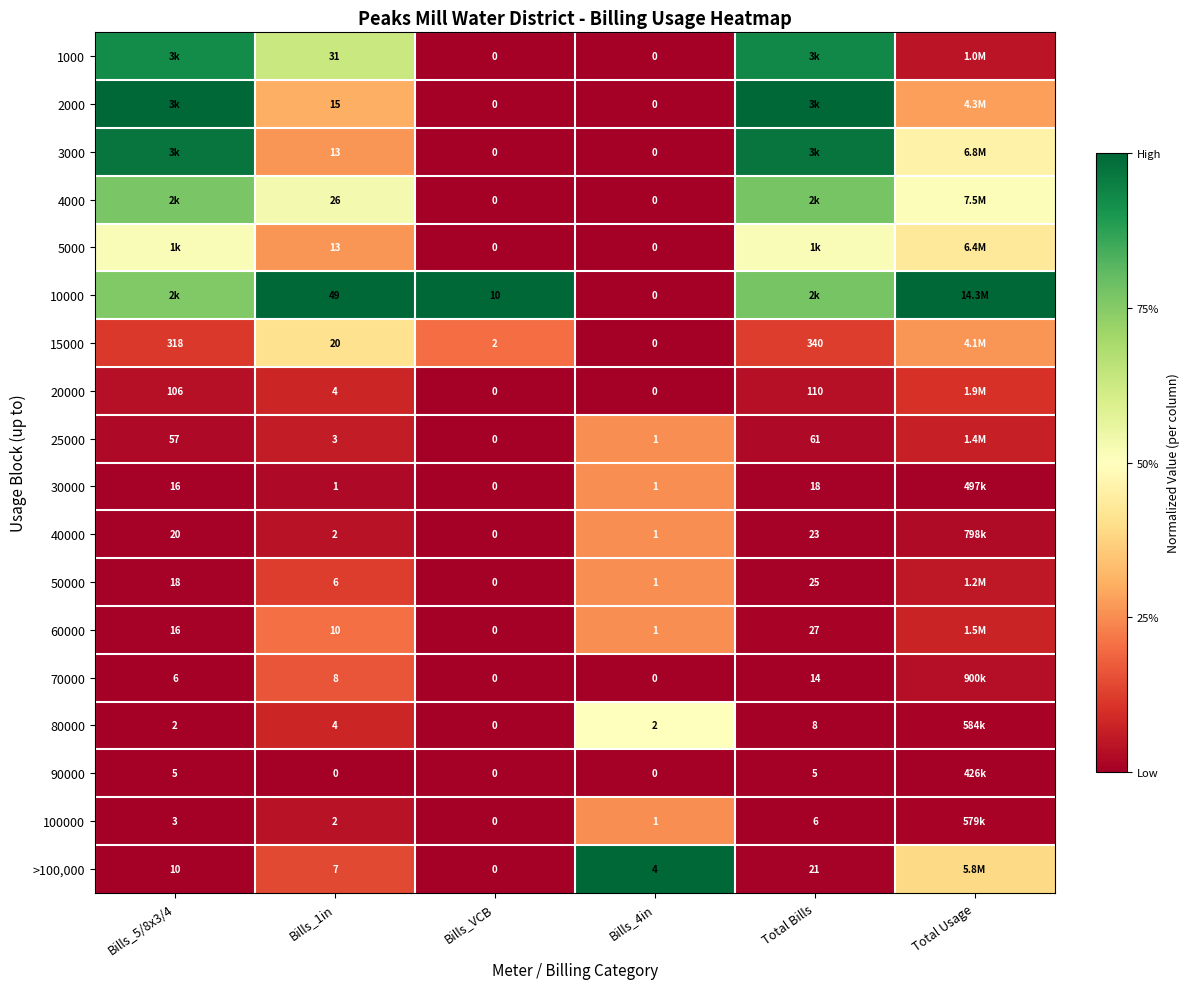

Is the value of 10000 at Bills_4in greater than the value of 60000 at Bills_1in?

No